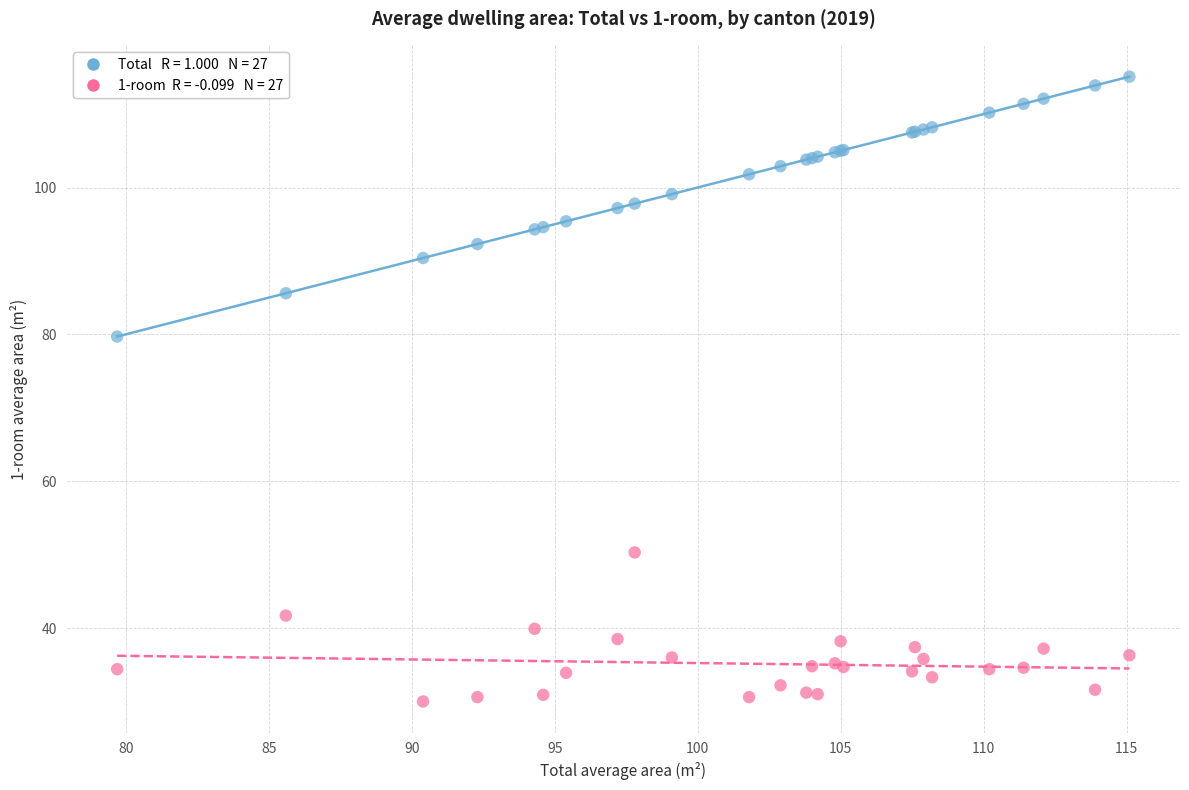

Across all series, what Y value is closest to 72?

79.7